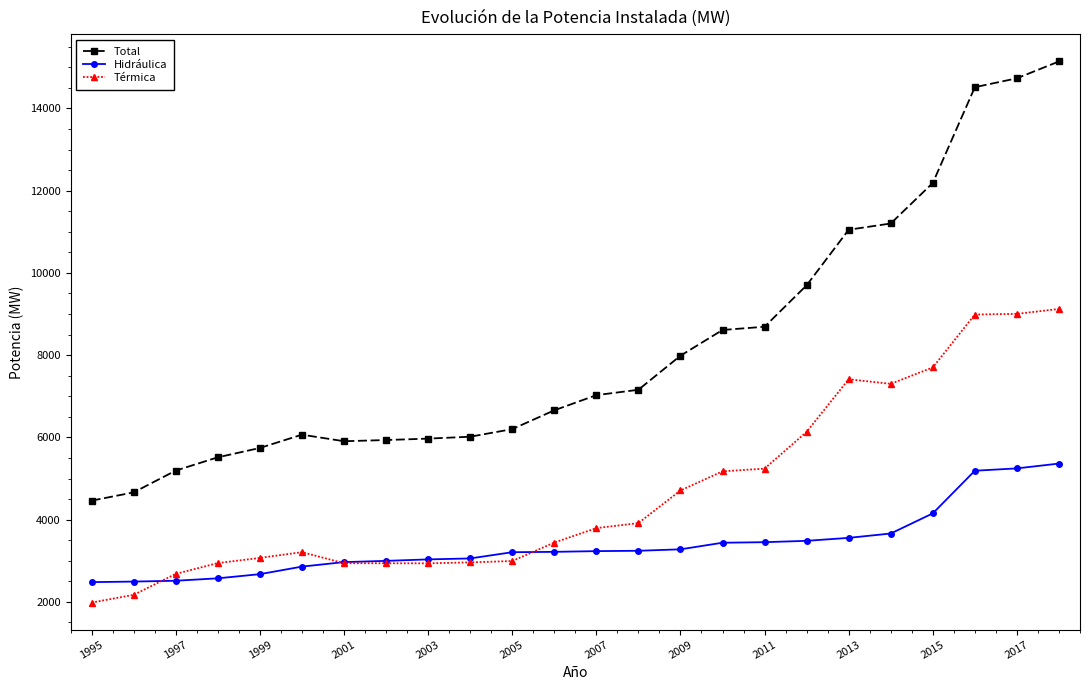

How many lines are shown in the chart?

3